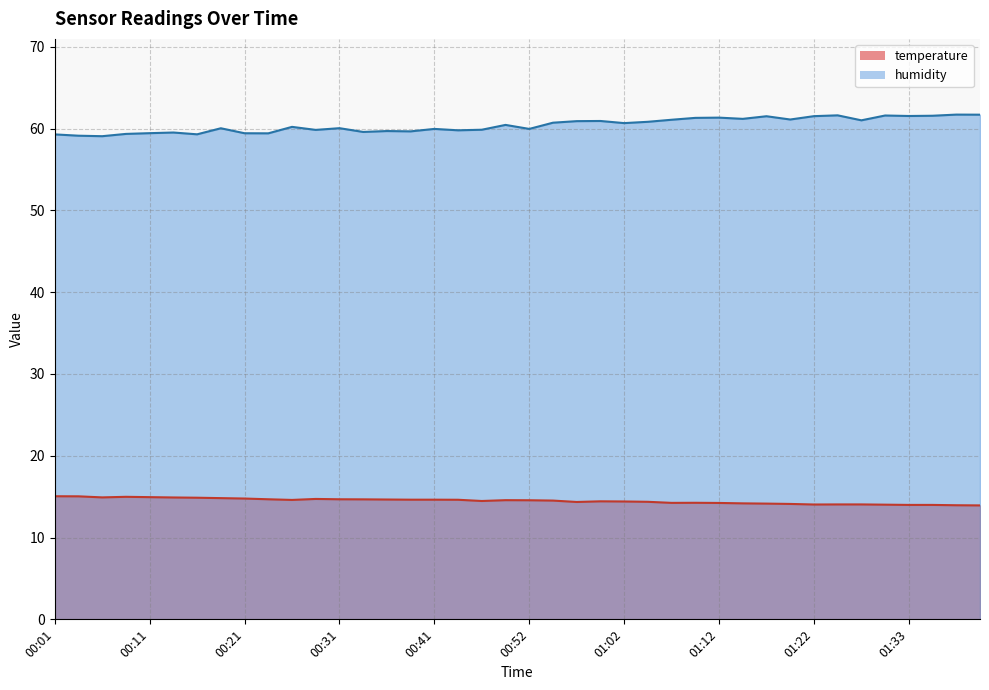

How many lines are shown in the chart?

2